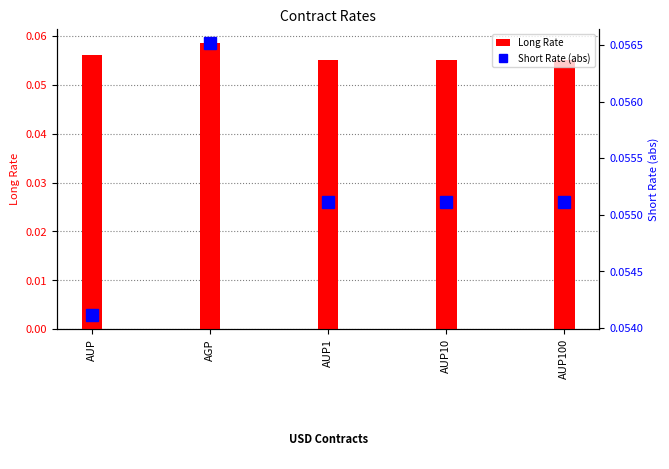

At which label does Long Rate reach its peak?

AGP